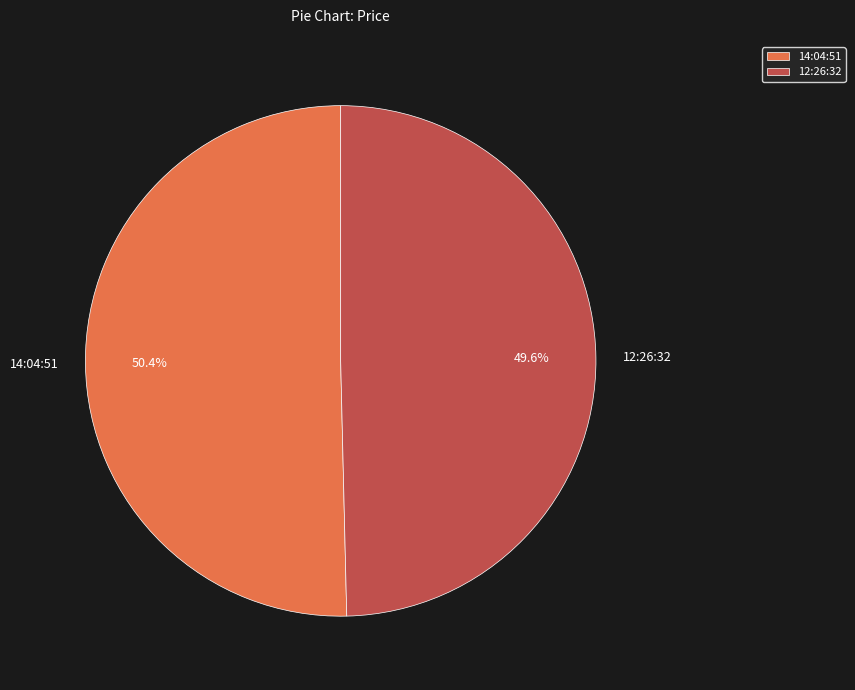

To the nearest percent, what percentage of the pie is 12:26:32?

50%